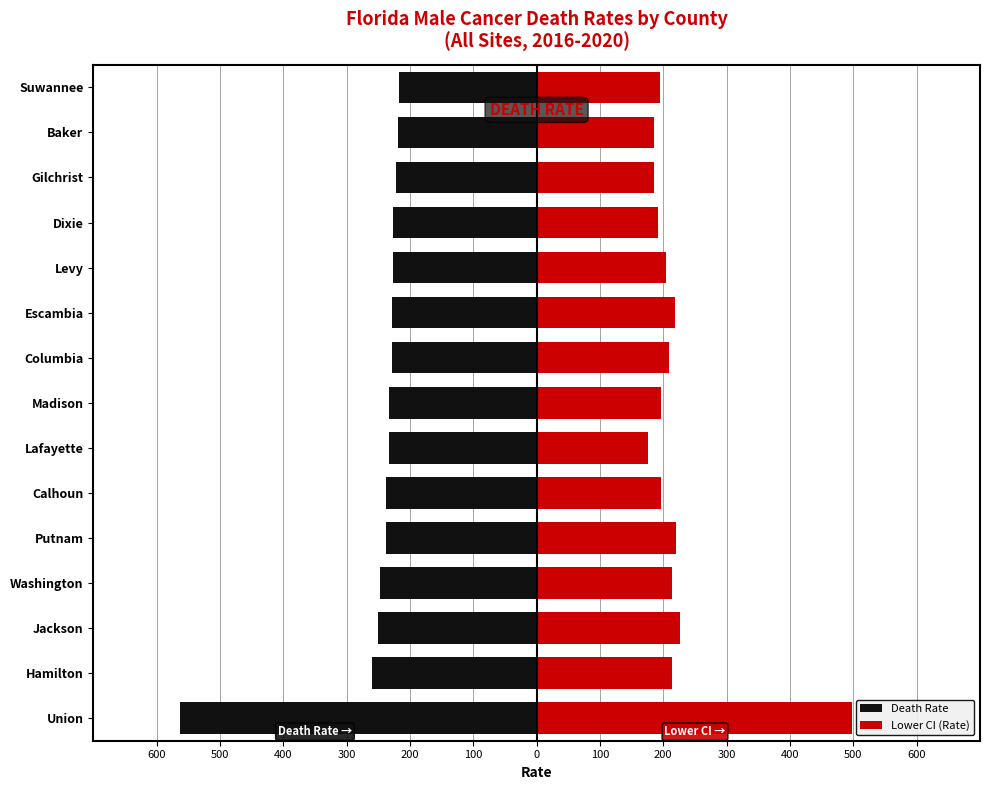

What is the value of the Lower CI (Rate) bar at the 6th from the left?

195.9